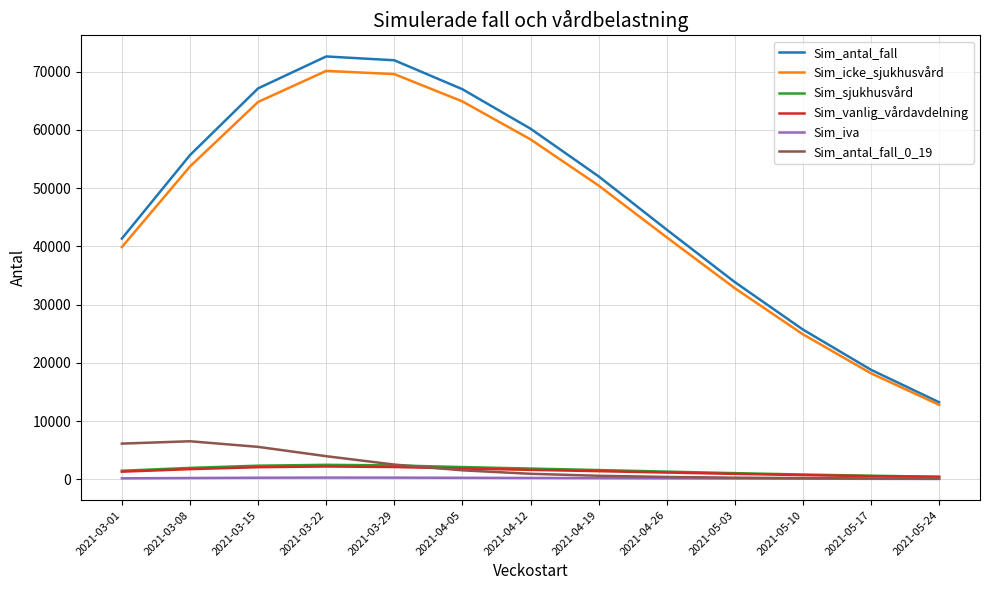

True or false: Sim_vanlig_vårdavdelning and Sim_sjukhusvård cross at least once.

False